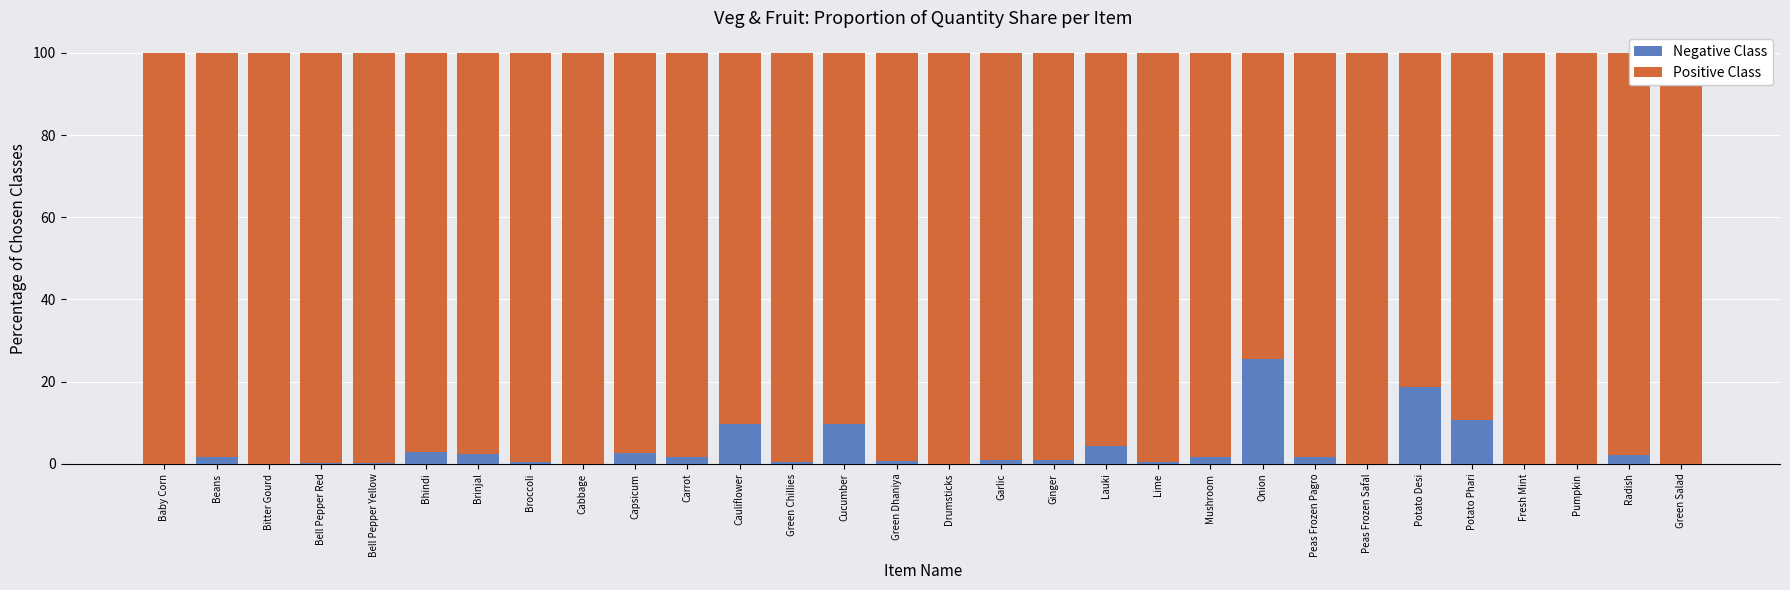

Are the bars horizontal?

No